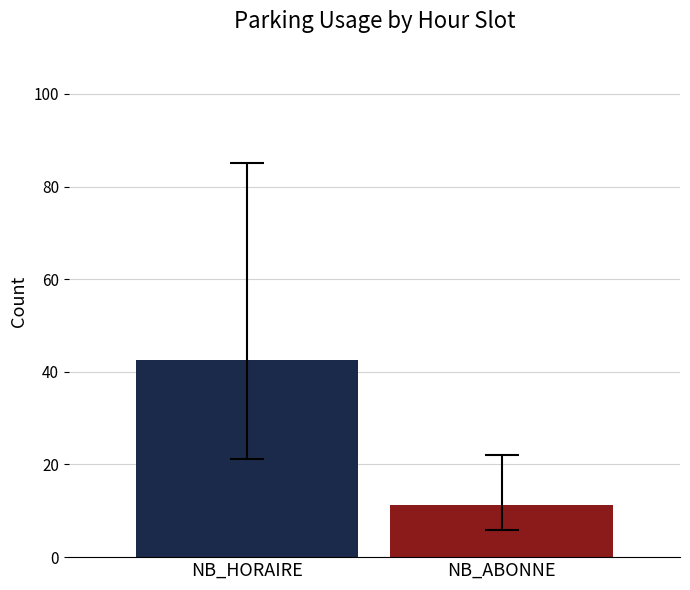

True or false: the data shows 16.6 at NB_ABONNE.

False